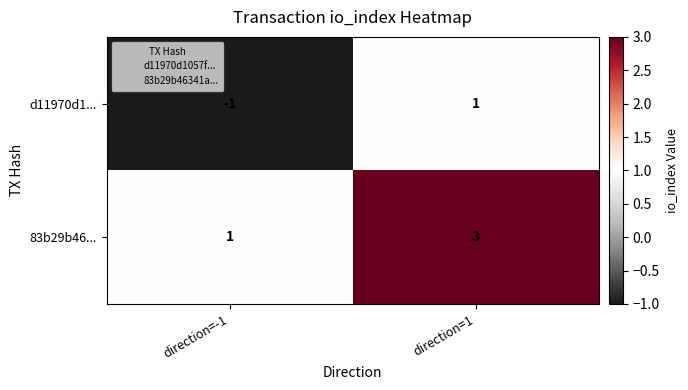

Is it true that 83b29b46... equals 2 at direction=1?

False